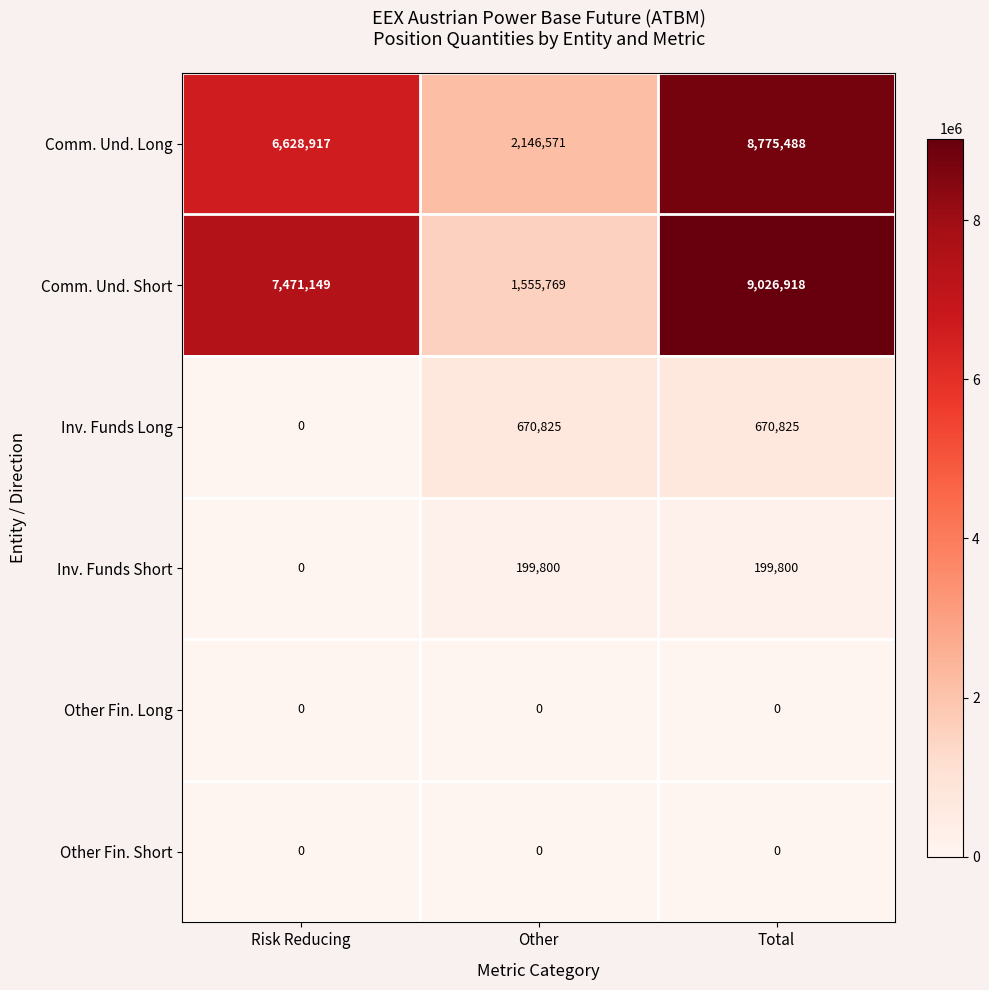

What is the total value across all series at Other?

4572965